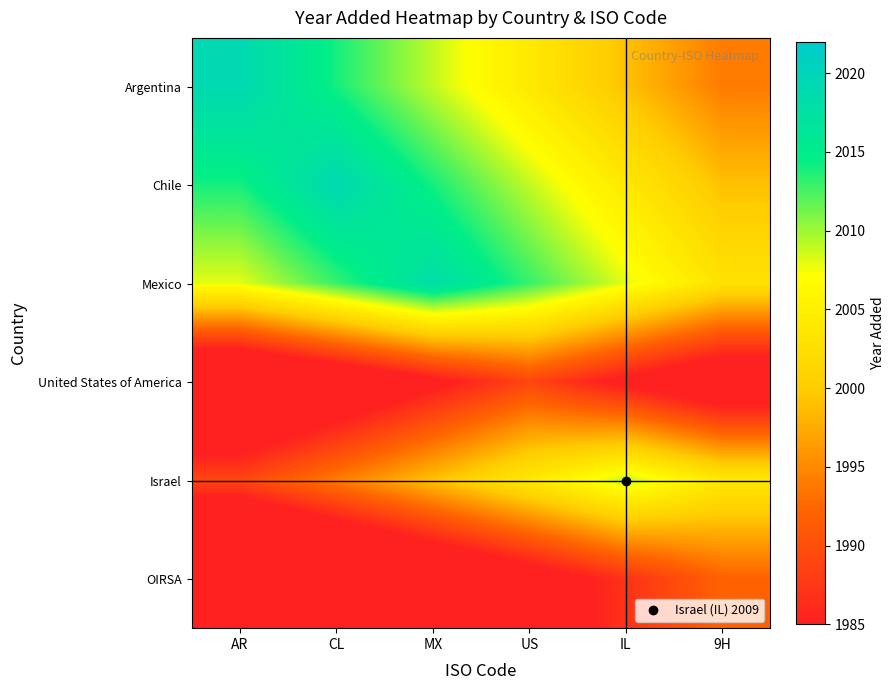

What is the spread (max minus min) of values at US?

31